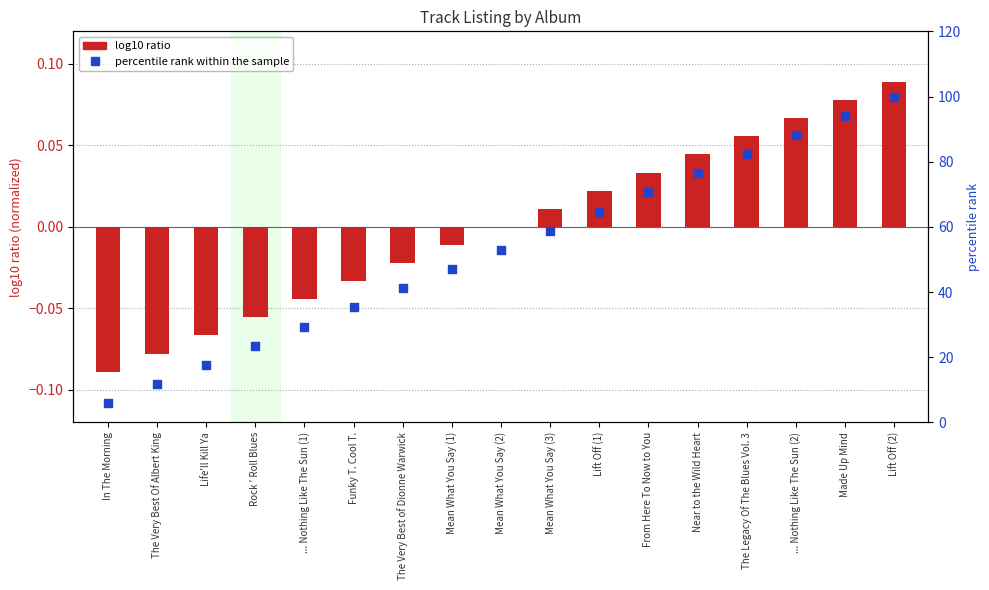

At how many categories does at least one series exceed 72?

5